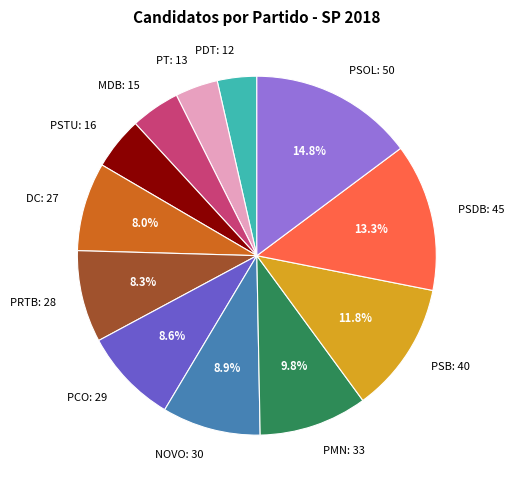

Approximately how many times larger is the value at DC compared to PSTU?

1.7